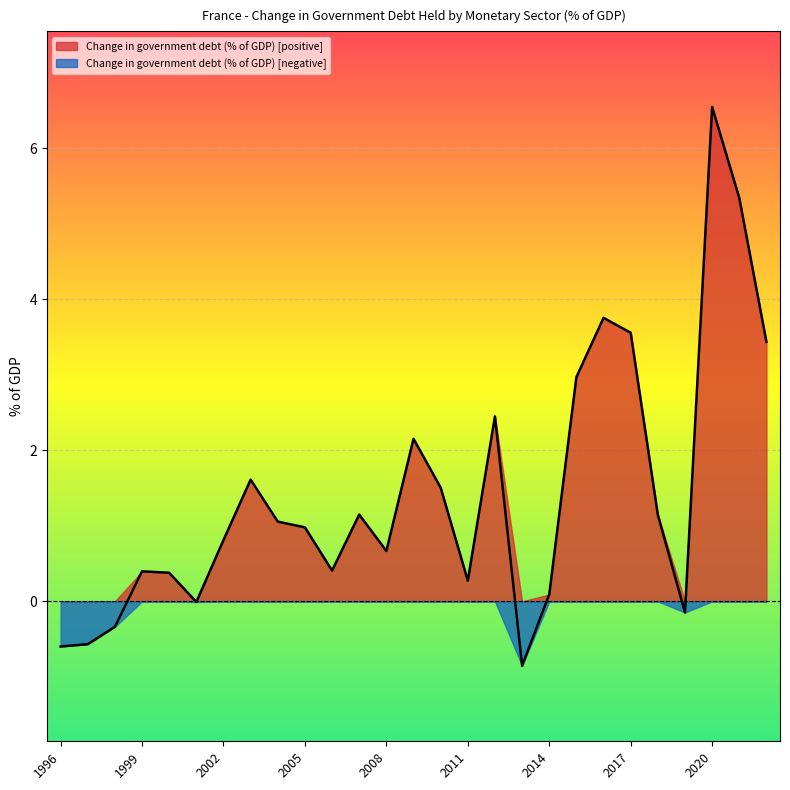

What is the average value?

1.4